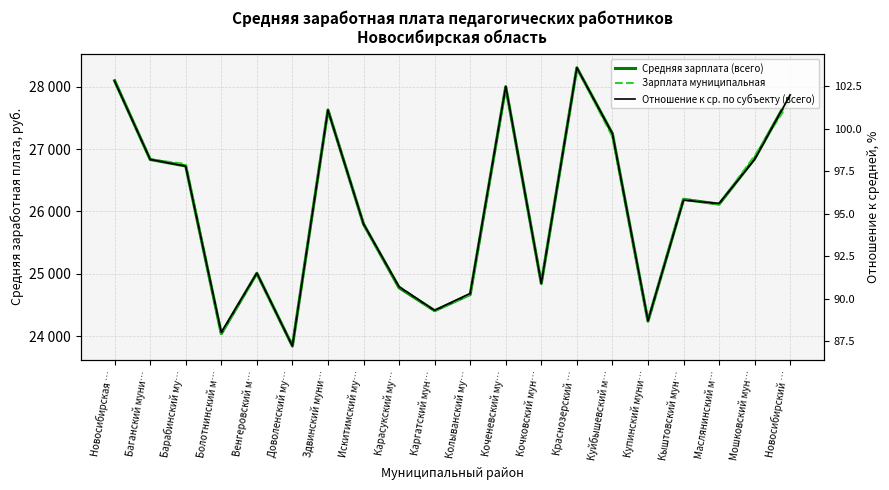

How many distinct data groups are displayed?

3